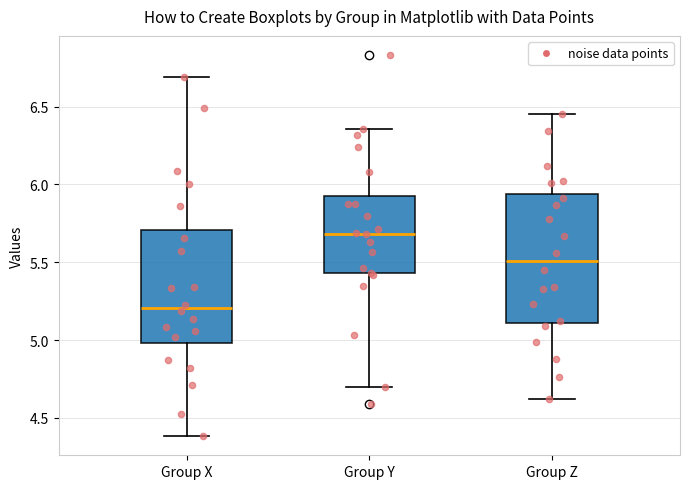

Which box has the highest median line?

Group Y